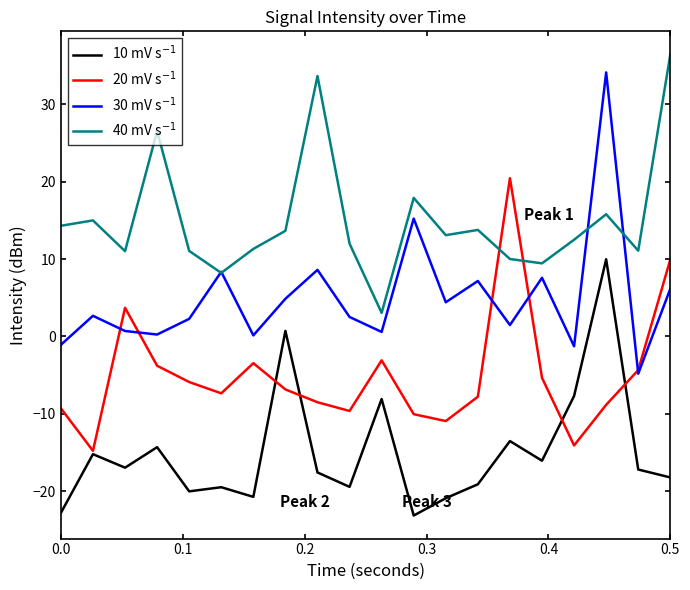

True or false: 40 mV s$^{-1}$ has more than 1 interior local peaks.

True